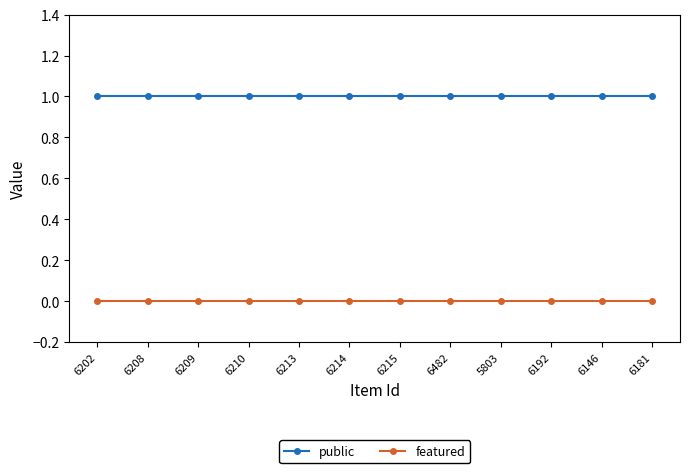

Which series has the largest total across all categories?

public